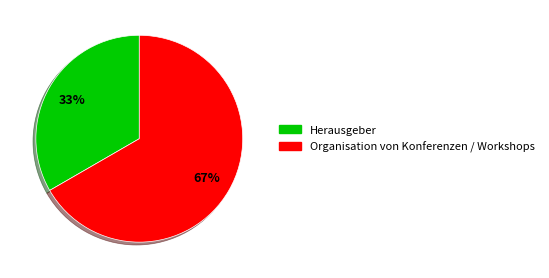

Which category has the biggest portion of the pie?

Organisation von Konferenzen / Workshops